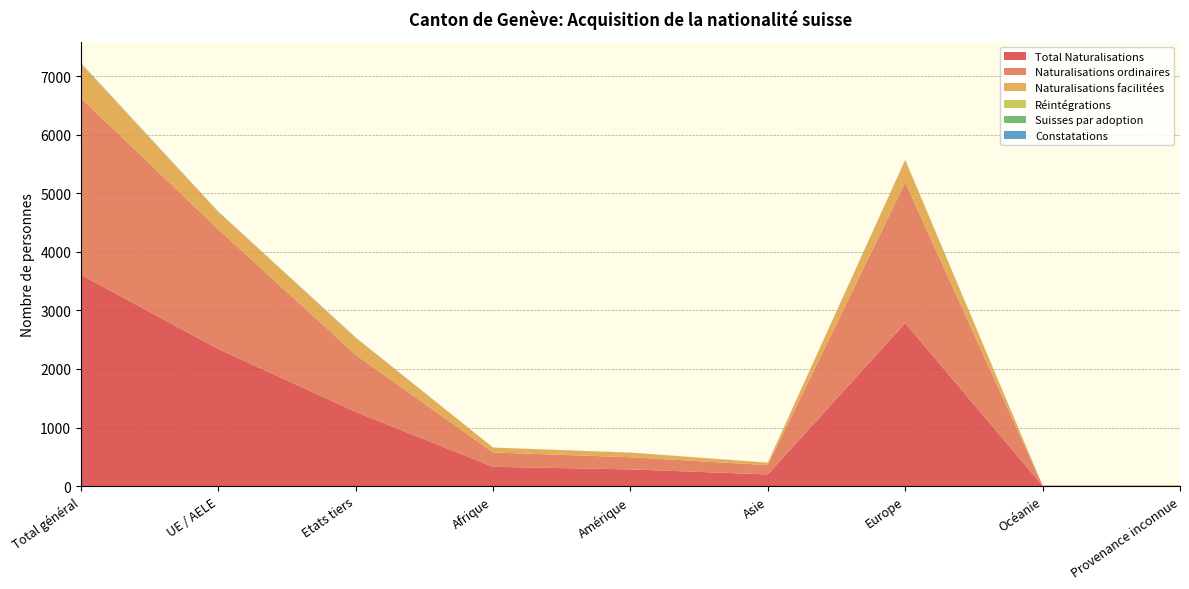

Reading left to right, transcribe all the data shown in this chart.

Total Naturalisations: Total général=3609	UE / AELE=2342	Etats tiers=1267	Afrique=329	Amérique=285	Asie=199	Europe=2784	Océanie=5	Provenance inconnue=7
Naturalisations ordinaires: Total général=3020	UE / AELE=2044	Etats tiers=976	Afrique=245	Amérique=207	Asie=159	Europe=2402	Océanie=5	Provenance inconnue=2
Naturalisations facilitées: Total général=585	UE / AELE=297	Etats tiers=288	Afrique=83	Amérique=78	Asie=40	Europe=381	Océanie=0	Provenance inconnue=3
Réintégrations: Total général=4	UE / AELE=1	Etats tiers=3	Afrique=0	Amérique=0	Asie=0	Europe=3	Océanie=0	Provenance inconnue=0
Suisses par adoption: Total général=4	UE / AELE=3	Etats tiers=1	Afrique=0	Amérique=0	Asie=1	Europe=3	Océanie=0	Provenance inconnue=0
Constatations: Total général=6	UE / AELE=2	Etats tiers=4	Afrique=1	Amérique=2	Asie=1	Europe=2	Océanie=0	Provenance inconnue=0